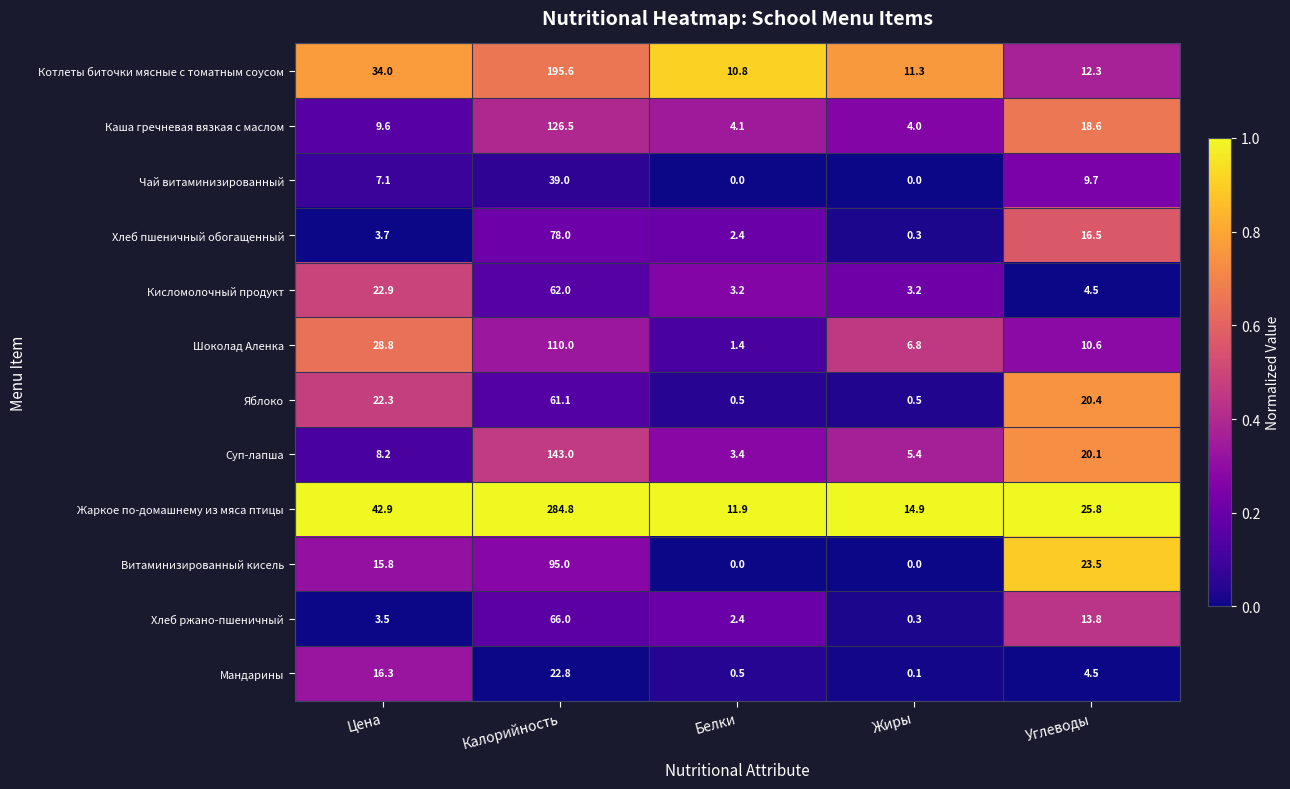

The Каша гречневая вязкая с маслом series shows 175.2 at Калорийность. True or false?

False